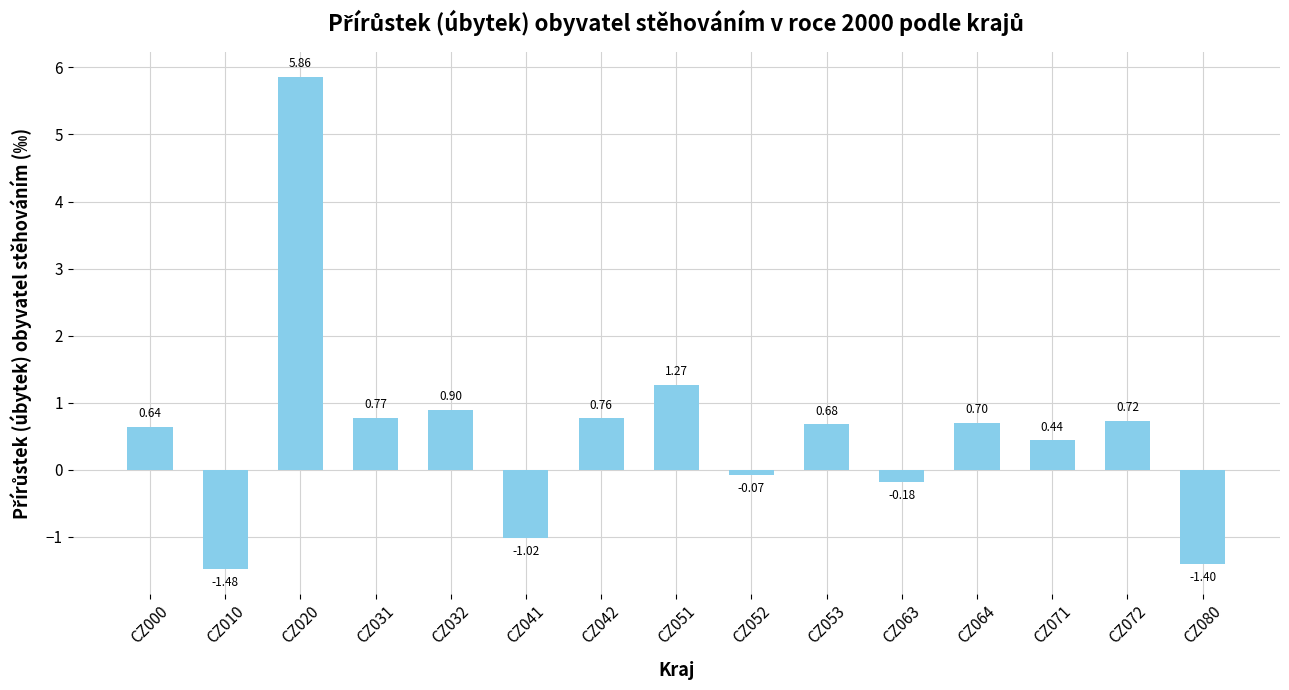

Between CZ031 and CZ041, which is larger?

CZ031